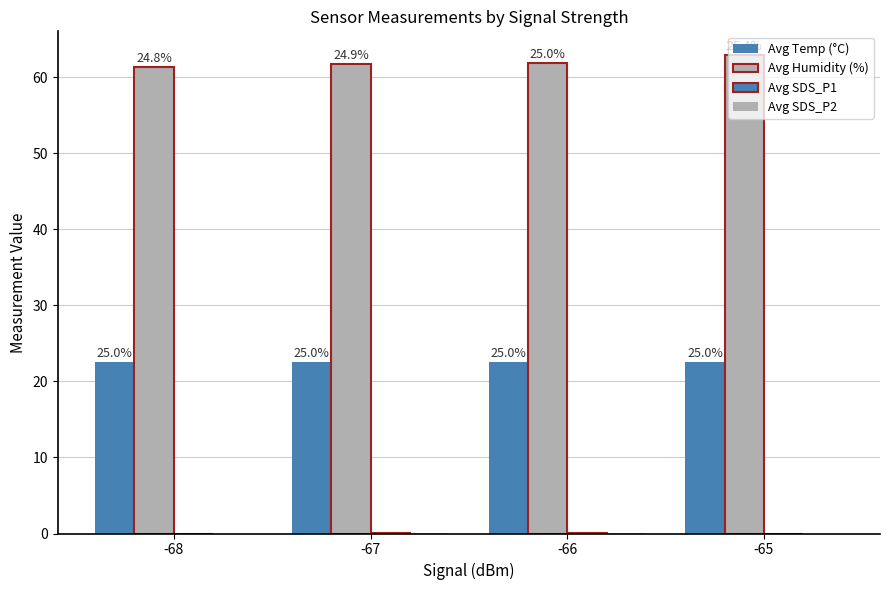

At which label does Avg Humidity (%) reach its peak?

-65